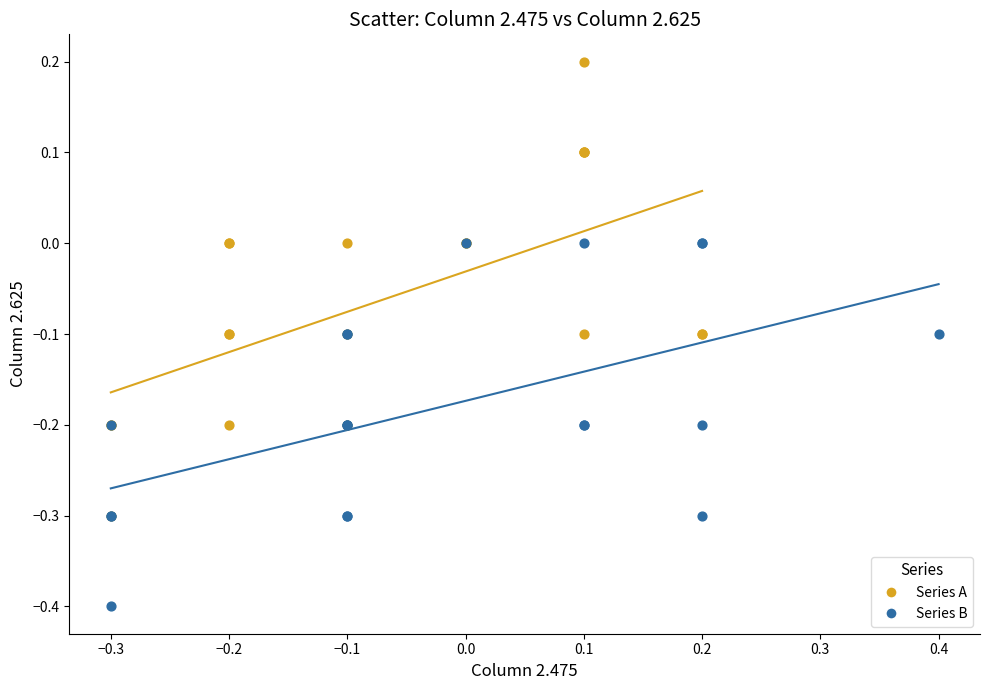

Which series reaches the minimum Y coordinate?

Series B